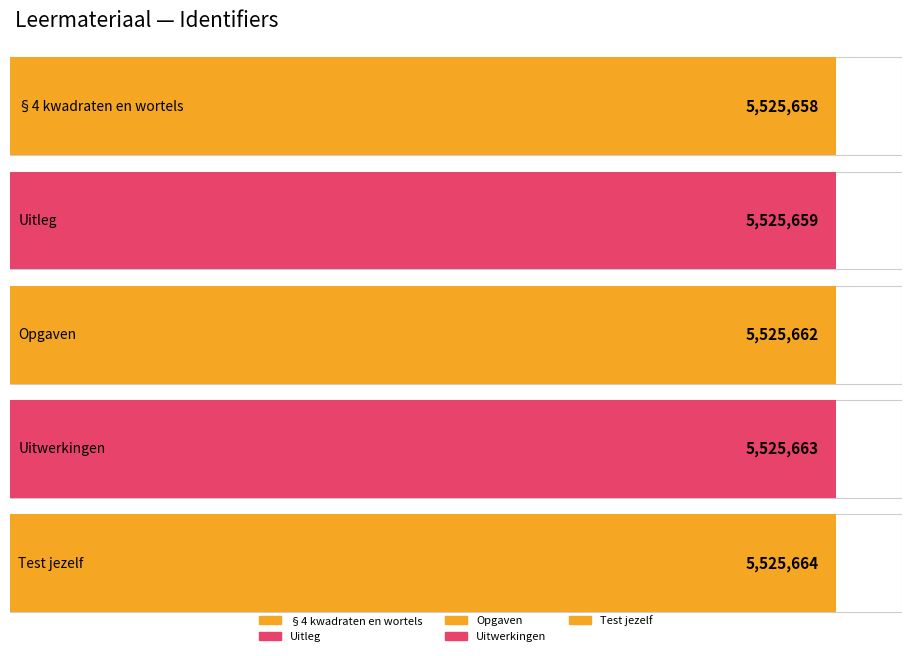

Reading left to right, list all the values displayed in this chart.

§4 kwadraten en wortels=5525658	Uitleg=5525659	Opgaven=5525662	Uitwerkingen=5525663	Test jezelf=5525664